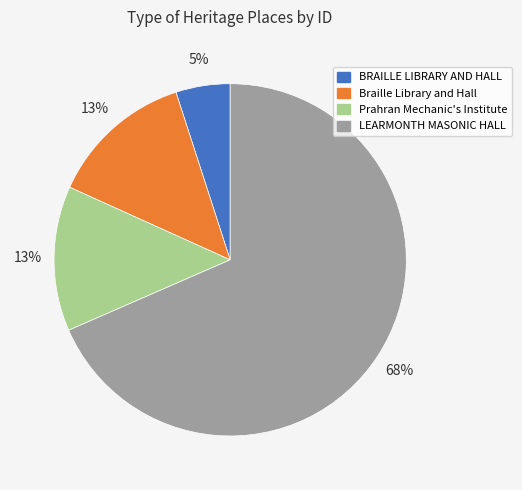

Does any single category account for the majority?

Yes